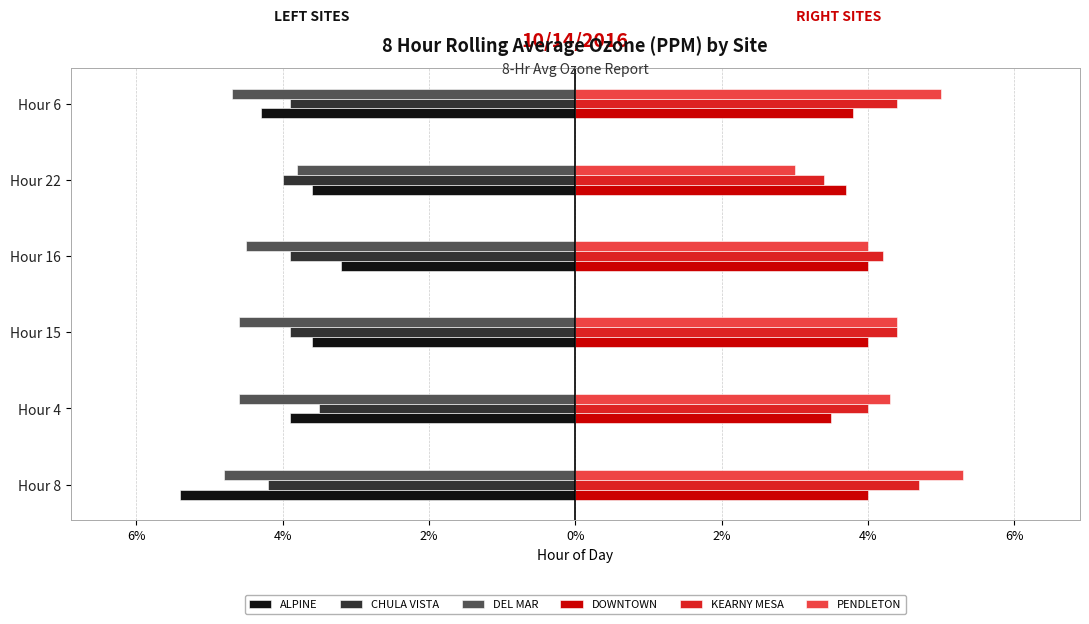

Reading left to right, transcribe all the data shown in this chart.

ALPINE: -0.1	-0.0	-0.0	-0.0	-0.0	-0.0
CHULA VISTA: -0.0	-0.0	-0.0	-0.0	-0.0	-0.0
DEL MAR: -0.0	-0.0	-0.0	-0.0	-0.0	-0.0
DOWNTOWN: 0.0	0.0	0.0	0.0	0.0	0.0
KEARNY MESA: 0.0	0.0	0.0	0.0	0.0	0.0
PENDLETON: 0.1	0.0	0.0	0.0	0.0	0.1